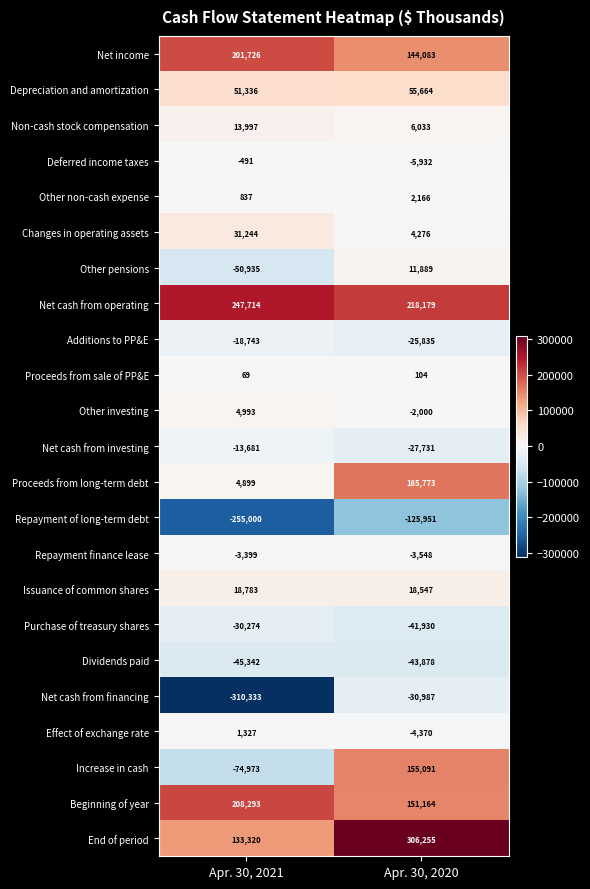

List the series in order of their peak value, highest first.

End of period, Net cash from operating, Beginning of year, Net income, Proceeds from long-term debt, Increase in cash, Depreciation and amortization, Changes in operating assets, Issuance of common shares, Non-cash stock compensation, Other pensions, Other investing, Other non-cash expense, Effect of exchange rate, Proceeds from sale of PP&E, Deferred income taxes, Repayment finance lease, Net cash from investing, Additions to PP&E, Purchase of treasury shares, Net cash from financing, Dividends paid, Repayment of long-term debt